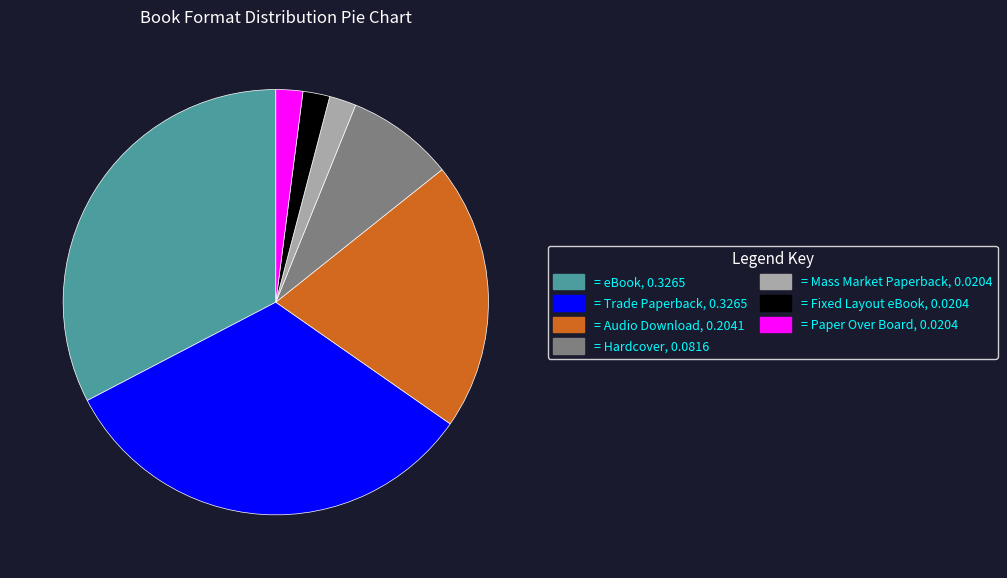

Is there a majority slice in this chart?

No